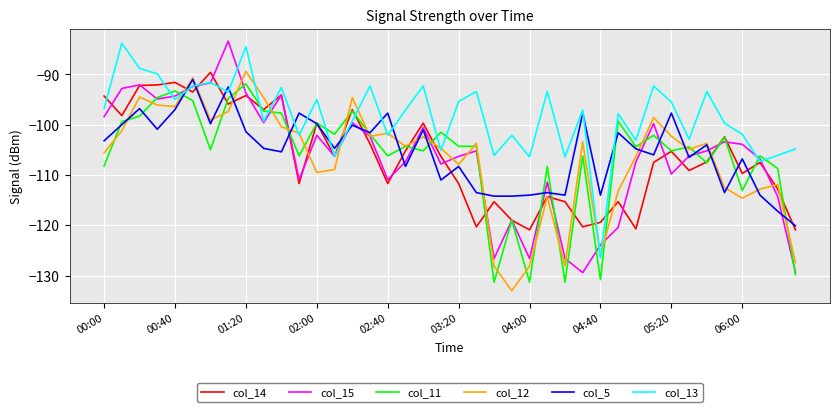

Which series has the widest spread of values?

col_15